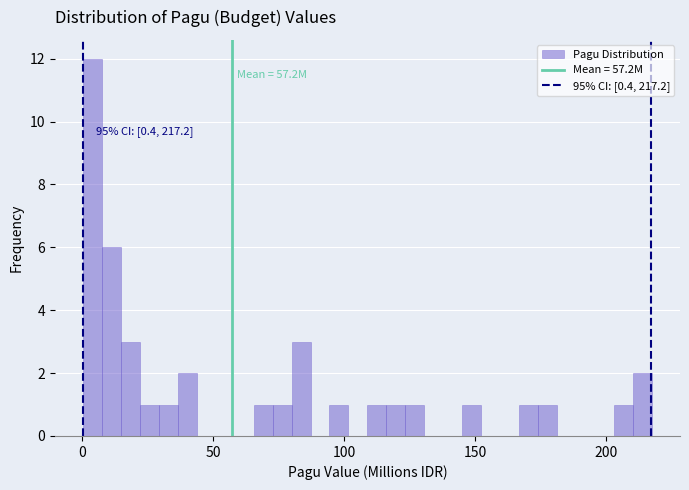

Around what value on the x-axis is the tallest bar? Give the approximate position of its centre, as read against the axis.

5